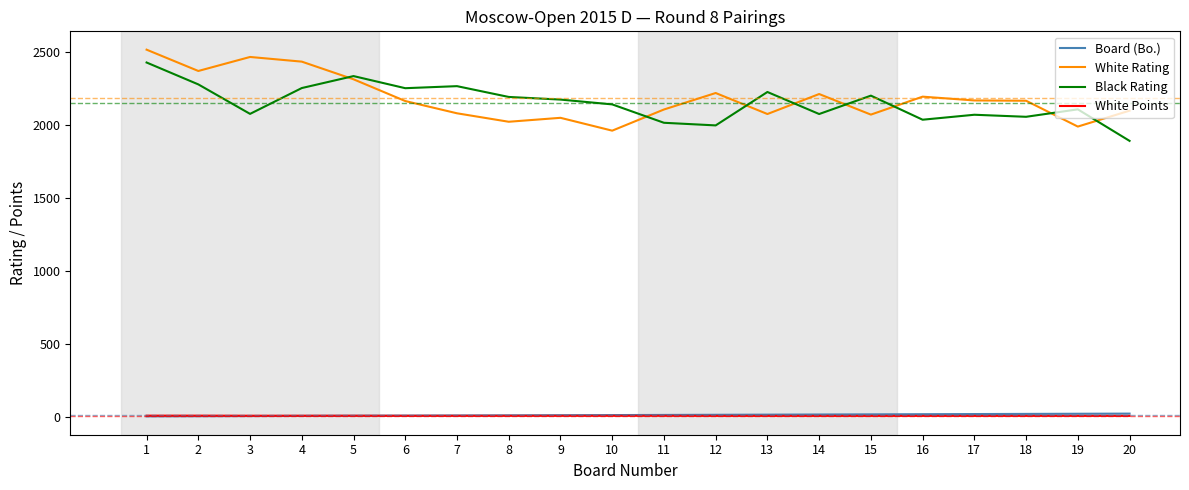

What is the minimum value for White Rating?

1959.0